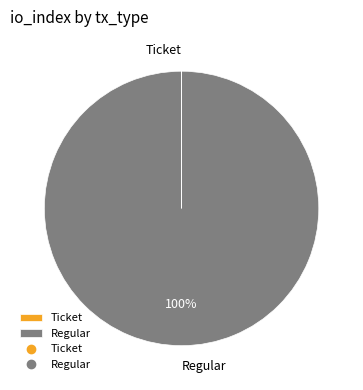

To the nearest percent, what is the difference between the largest and smallest slice percentages?

100%